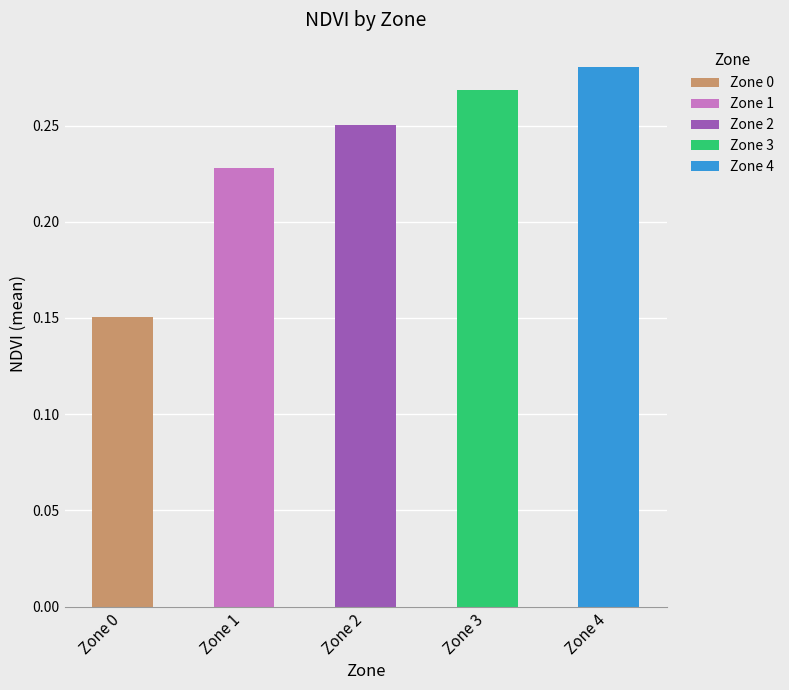

What are all the series names shown in the legend?

Zone 0, Zone 1, Zone 2, Zone 3, Zone 4